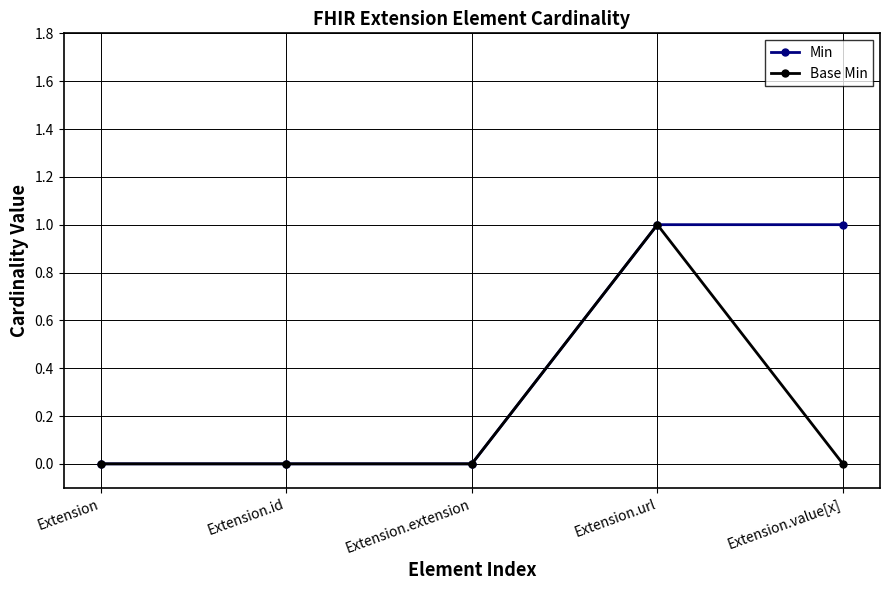

The Base Min series shows 1 at Extension.value[x]. True or false?

False